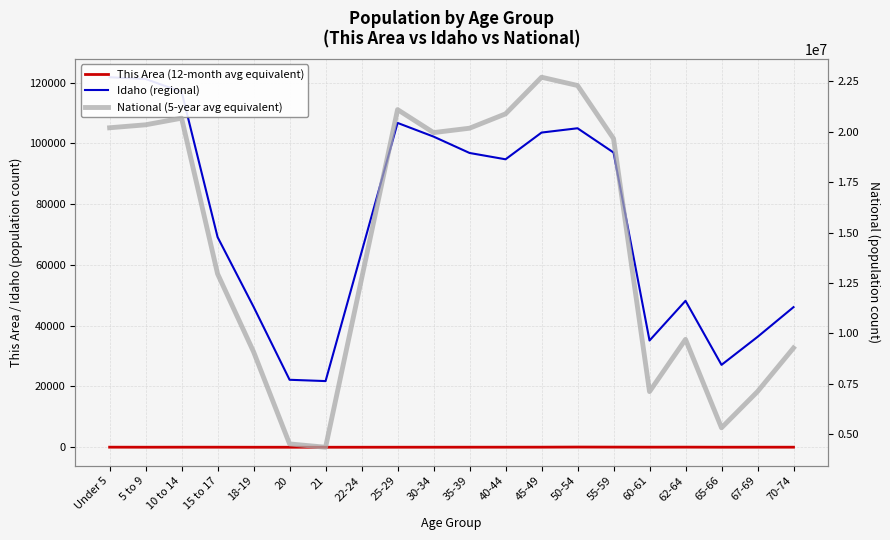

What is the label of the 18th point from the right?

10 to 14